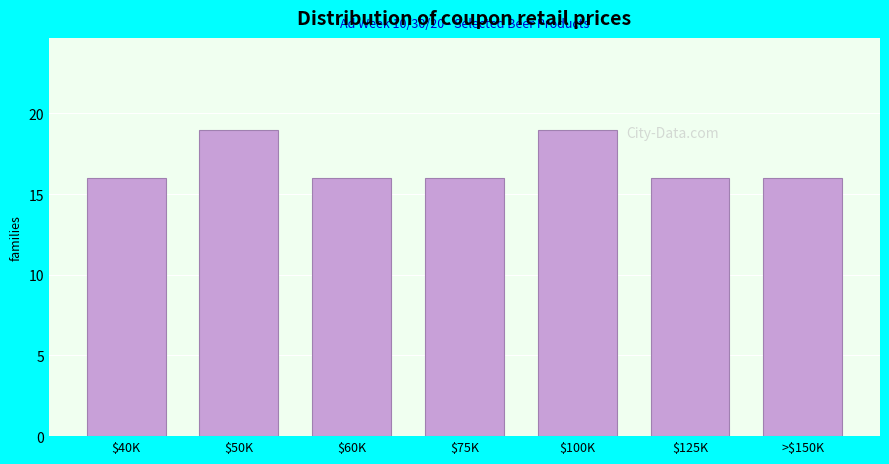

Reading left to right, what are all the values shown in this chart?

16.0	19.0	16.0	16.0	19.0	16.0	16.0